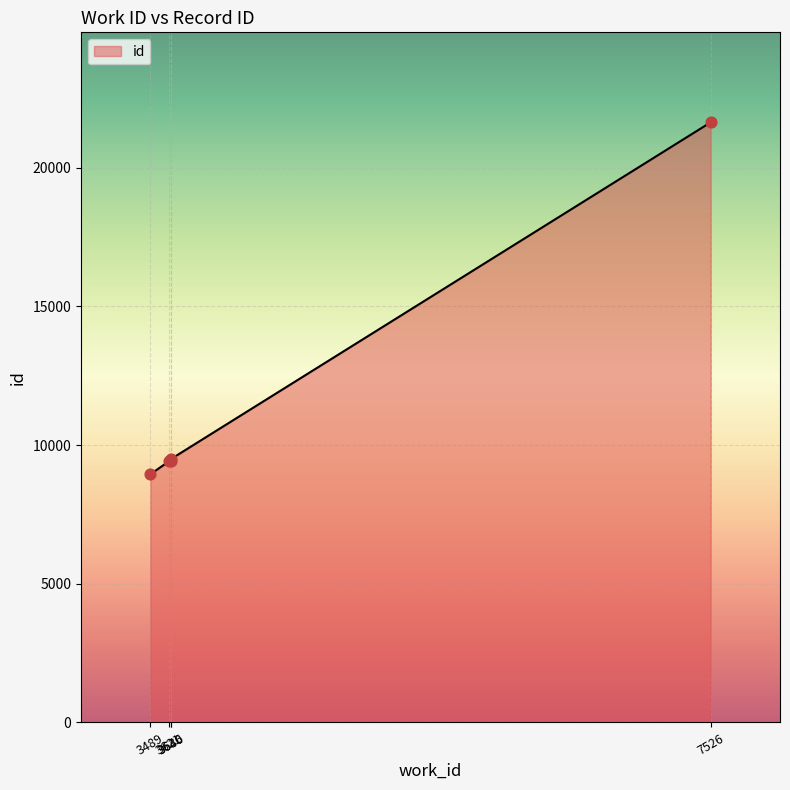

What is the change in value from 3489 to 3621?

+459